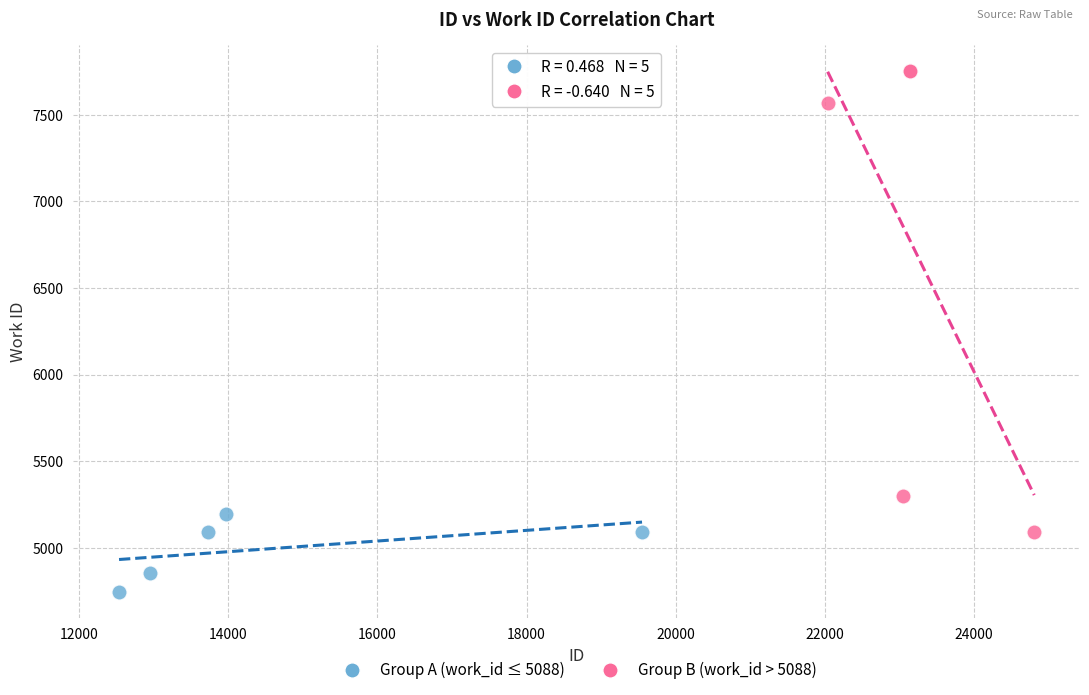

What are all the series names shown in the legend?

Group A (work_id ≤ 5088), Group B (work_id > 5088)